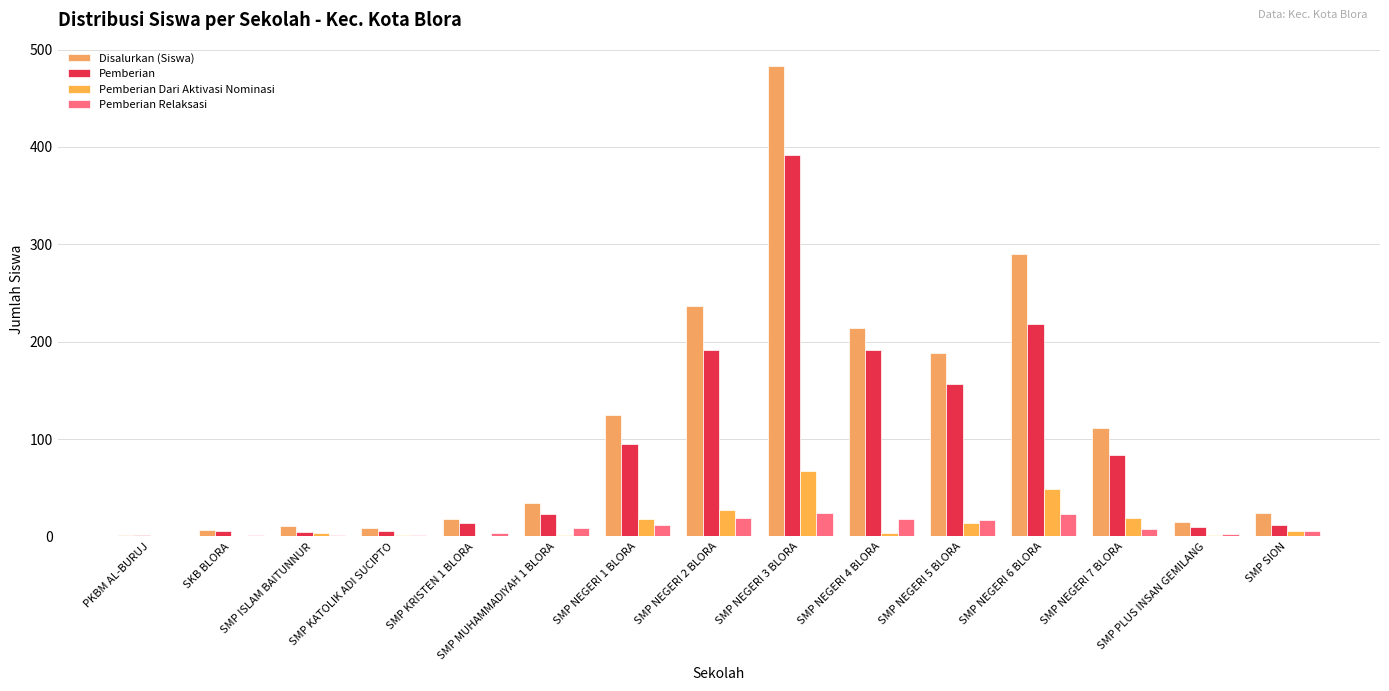

Are the bars grouped side by side (vs. stacked)?

Yes